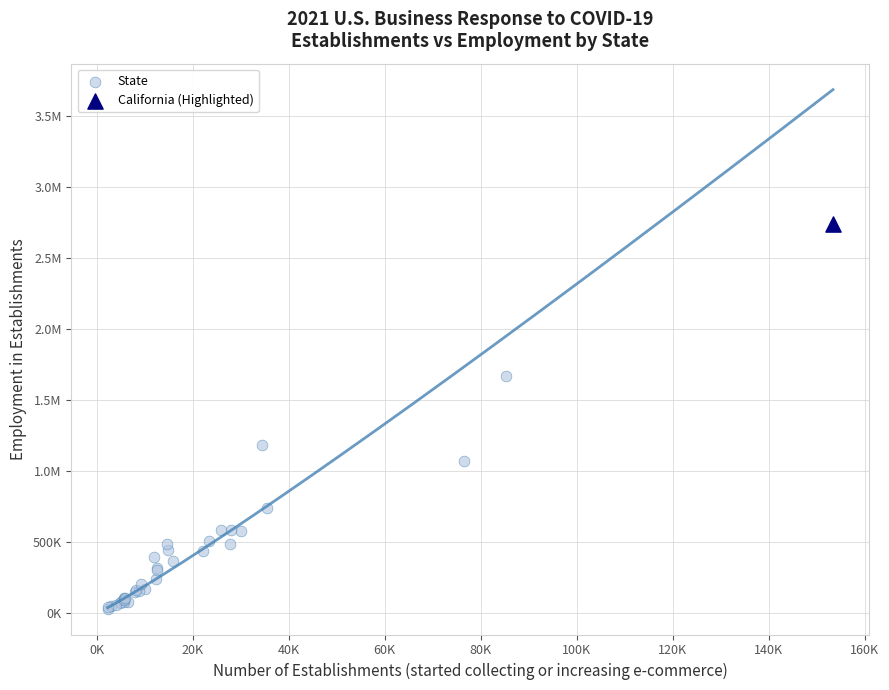

What are all the series names shown in the legend?

State, California (Highlighted)